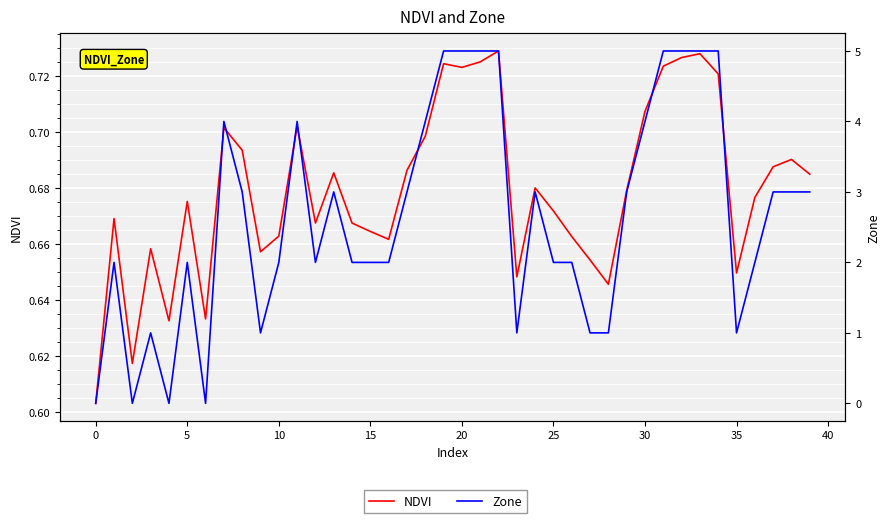

What is the value of the NDVI point at the 10th from the left?

0.7